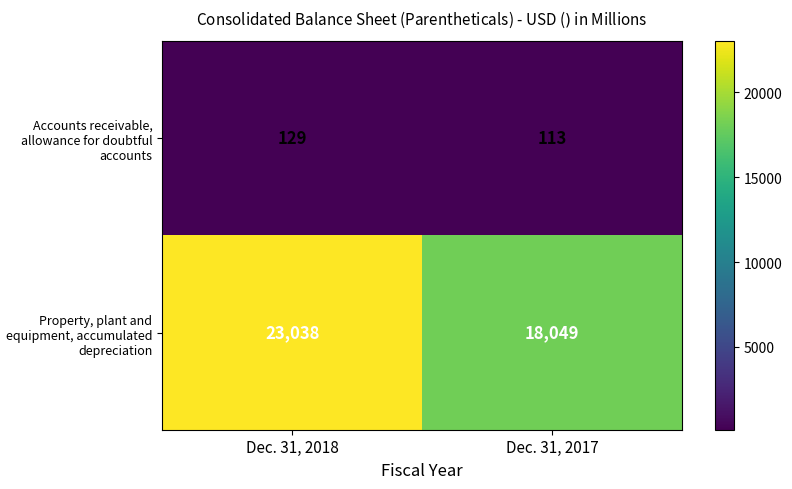

How many series are shown in this chart?

2